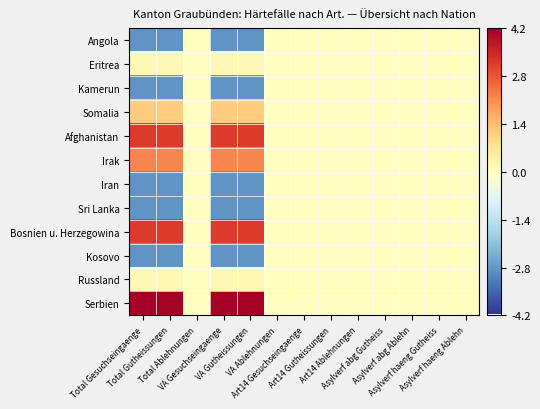

Reading left to right, extract all data points from this chart.

Angola: Total Gesuchseingaenge=-2.8	Total Gutheissungen=-2.8	Total Ablehnungen=0.0	VA Gesuchseingaenge=-2.8	VA Gutheissungen=-2.8	VA Ablehnungen=0.0	Art14 Gesuchseingaenge=0.0	Art14 Gutheissungen=0.0	Art14 Ablehnungen=0.0	Asylverf abg Gutheiss=0.0	Asylverf abg Ablehn=0.0	Asylverf haeng Gutheiss=0.0	Asylverf haeng Ablehn=0.0
Eritrea: Total Gesuchseingaenge=0.2	Total Gutheissungen=0.2	Total Ablehnungen=0.0	VA Gesuchseingaenge=0.2	VA Gutheissungen=0.2	VA Ablehnungen=0.0	Art14 Gesuchseingaenge=0.0	Art14 Gutheissungen=0.0	Art14 Ablehnungen=0.0	Asylverf abg Gutheiss=0.0	Asylverf abg Ablehn=0.0	Asylverf haeng Gutheiss=0.0	Asylverf haeng Ablehn=0.0
Kamerun: Total Gesuchseingaenge=-2.8	Total Gutheissungen=-2.8	Total Ablehnungen=0.0	VA Gesuchseingaenge=-2.8	VA Gutheissungen=-2.8	VA Ablehnungen=0.0	Art14 Gesuchseingaenge=0.0	Art14 Gutheissungen=0.0	Art14 Ablehnungen=0.0	Asylverf abg Gutheiss=0.0	Asylverf abg Ablehn=0.0	Asylverf haeng Gutheiss=0.0	Asylverf haeng Ablehn=0.0
Somalia: Total Gesuchseingaenge=1.2	Total Gutheissungen=1.2	Total Ablehnungen=0.0	VA Gesuchseingaenge=1.2	VA Gutheissungen=1.2	VA Ablehnungen=0.0	Art14 Gesuchseingaenge=0.0	Art14 Gutheissungen=0.0	Art14 Ablehnungen=0.0	Asylverf abg Gutheiss=0.0	Asylverf abg Ablehn=0.0	Asylverf haeng Gutheiss=0.0	Asylverf haeng Ablehn=0.0
Afghanistan: Total Gesuchseingaenge=3.2	Total Gutheissungen=3.2	Total Ablehnungen=0.0	VA Gesuchseingaenge=3.2	VA Gutheissungen=3.2	VA Ablehnungen=0.0	Art14 Gesuchseingaenge=0.0	Art14 Gutheissungen=0.0	Art14 Ablehnungen=0.0	Asylverf abg Gutheiss=0.0	Asylverf abg Ablehn=0.0	Asylverf haeng Gutheiss=0.0	Asylverf haeng Ablehn=0.0
Irak: Total Gesuchseingaenge=2.2	Total Gutheissungen=2.2	Total Ablehnungen=0.0	VA Gesuchseingaenge=2.2	VA Gutheissungen=2.2	VA Ablehnungen=0.0	Art14 Gesuchseingaenge=0.0	Art14 Gutheissungen=0.0	Art14 Ablehnungen=0.0	Asylverf abg Gutheiss=0.0	Asylverf abg Ablehn=0.0	Asylverf haeng Gutheiss=0.0	Asylverf haeng Ablehn=0.0
Iran: Total Gesuchseingaenge=-2.8	Total Gutheissungen=-2.8	Total Ablehnungen=0.0	VA Gesuchseingaenge=-2.8	VA Gutheissungen=-2.8	VA Ablehnungen=0.0	Art14 Gesuchseingaenge=0.0	Art14 Gutheissungen=0.0	Art14 Ablehnungen=0.0	Asylverf abg Gutheiss=0.0	Asylverf abg Ablehn=0.0	Asylverf haeng Gutheiss=0.0	Asylverf haeng Ablehn=0.0
Sri Lanka: Total Gesuchseingaenge=-2.8	Total Gutheissungen=-2.8	Total Ablehnungen=0.0	VA Gesuchseingaenge=-2.8	VA Gutheissungen=-2.8	VA Ablehnungen=0.0	Art14 Gesuchseingaenge=0.0	Art14 Gutheissungen=0.0	Art14 Ablehnungen=0.0	Asylverf abg Gutheiss=0.0	Asylverf abg Ablehn=0.0	Asylverf haeng Gutheiss=0.0	Asylverf haeng Ablehn=0.0
Bosnien u. Herzegowina: Total Gesuchseingaenge=3.2	Total Gutheissungen=3.2	Total Ablehnungen=0.0	VA Gesuchseingaenge=3.2	VA Gutheissungen=3.2	VA Ablehnungen=0.0	Art14 Gesuchseingaenge=0.0	Art14 Gutheissungen=0.0	Art14 Ablehnungen=0.0	Asylverf abg Gutheiss=0.0	Asylverf abg Ablehn=0.0	Asylverf haeng Gutheiss=0.0	Asylverf haeng Ablehn=0.0
Kosovo: Total Gesuchseingaenge=-2.8	Total Gutheissungen=-2.8	Total Ablehnungen=0.0	VA Gesuchseingaenge=-2.8	VA Gutheissungen=-2.8	VA Ablehnungen=0.0	Art14 Gesuchseingaenge=0.0	Art14 Gutheissungen=0.0	Art14 Ablehnungen=0.0	Asylverf abg Gutheiss=0.0	Asylverf abg Ablehn=0.0	Asylverf haeng Gutheiss=0.0	Asylverf haeng Ablehn=0.0
Russland: Total Gesuchseingaenge=0.2	Total Gutheissungen=0.2	Total Ablehnungen=0.0	VA Gesuchseingaenge=0.2	VA Gutheissungen=0.2	VA Ablehnungen=0.0	Art14 Gesuchseingaenge=0.0	Art14 Gutheissungen=0.0	Art14 Ablehnungen=0.0	Asylverf abg Gutheiss=0.0	Asylverf abg Ablehn=0.0	Asylverf haeng Gutheiss=0.0	Asylverf haeng Ablehn=0.0
Serbien: Total Gesuchseingaenge=4.2	Total Gutheissungen=4.2	Total Ablehnungen=0.0	VA Gesuchseingaenge=4.2	VA Gutheissungen=4.2	VA Ablehnungen=0.0	Art14 Gesuchseingaenge=0.0	Art14 Gutheissungen=0.0	Art14 Ablehnungen=0.0	Asylverf abg Gutheiss=0.0	Asylverf abg Ablehn=0.0	Asylverf haeng Gutheiss=0.0	Asylverf haeng Ablehn=0.0